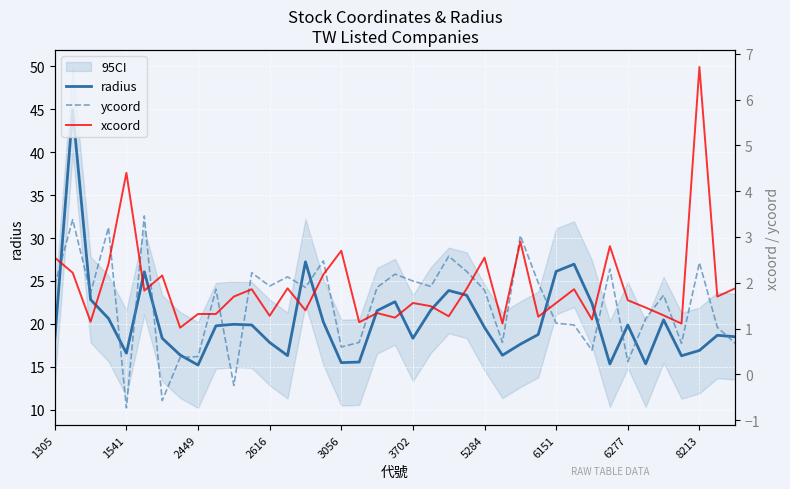

Does the chart display data point markers on the line(s)?

No